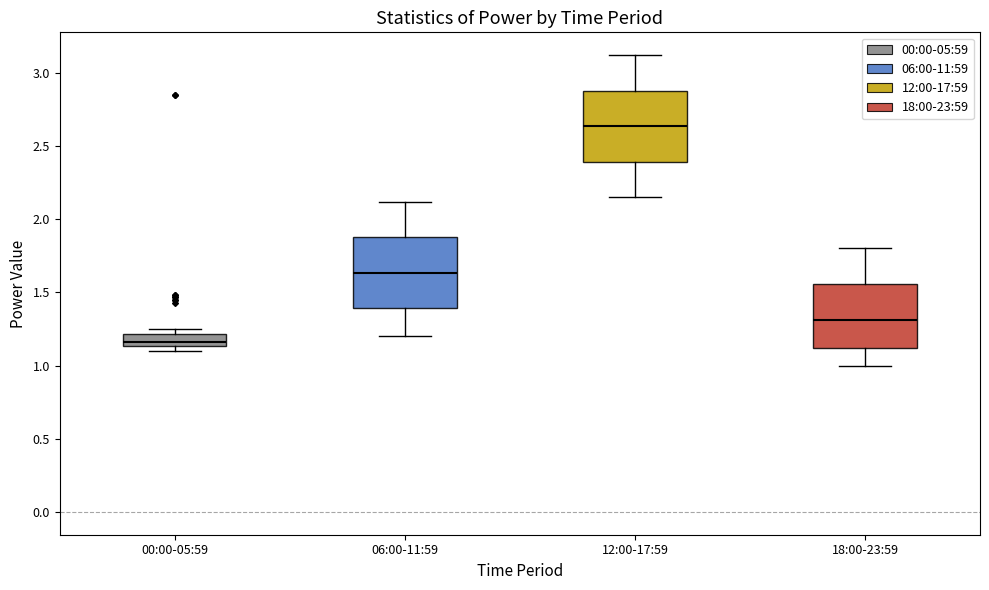

Reading left to right, transcribe this box plot: for each box, give where its median line is, the range the box spans, and where its two whiskers end, as read against the y-axis. The values are not printed on the chart, so give them approximately, as read against the axis.

00:00-05:59: median 1.15 (inside the box), box 1.15 to 1.20, whiskers 1.10 to 1.25
06:00-11:59: median 1.65, box 1.40 to 1.90, whiskers 1.20 to 2.10
12:00-17:59: median 2.65, box 2.40 to 2.90, whiskers 2.15 to 3.10
18:00-23:59: median 1.30, box 1.10 to 1.55, whiskers 1.00 to 1.80